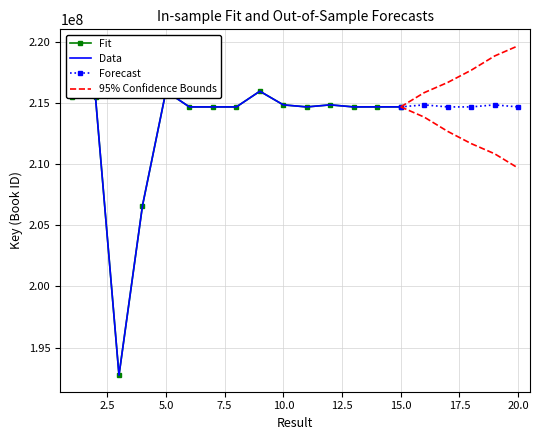

Reading left to right, transcribe all the data shown in this chart.

1=215474769	2=215475590	3=192734487	4=206601121	5=215970594	6=214688478	7=214688390	8=214688351	9=215972146	10=214855373	11=214688312	12=214855796	13=214688273	14=214692360	15=214692200	16=214855175	17=214688234	18=214688429	19=214855217	20=214688191